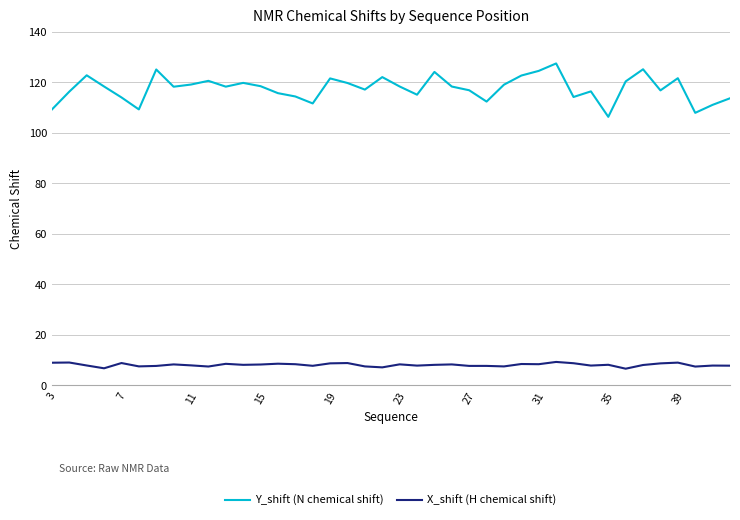

Is this an area chart (filled region under the line)?

No